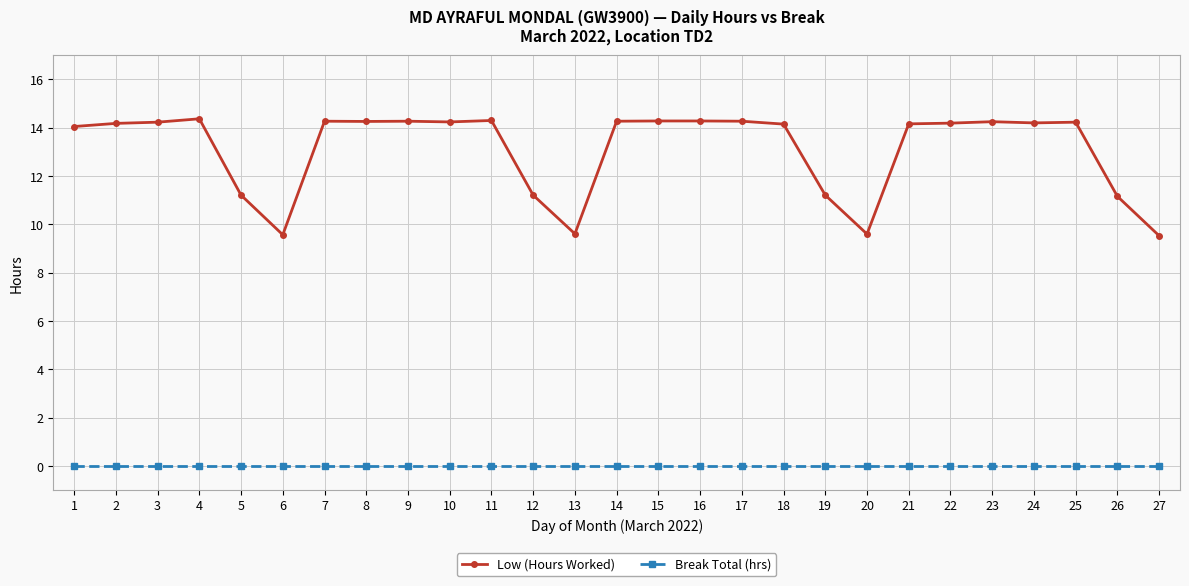

What is the value of the Low (Hours Worked) point at the 7th from the left?

14.3